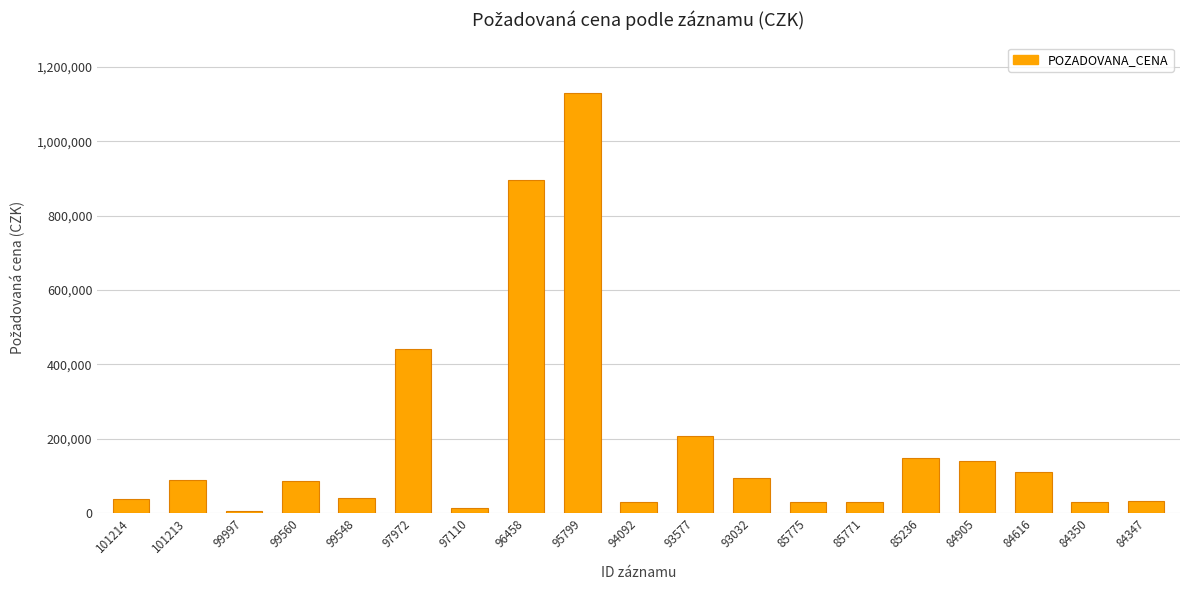

True or false: the data shows 84910 at 99560.

True